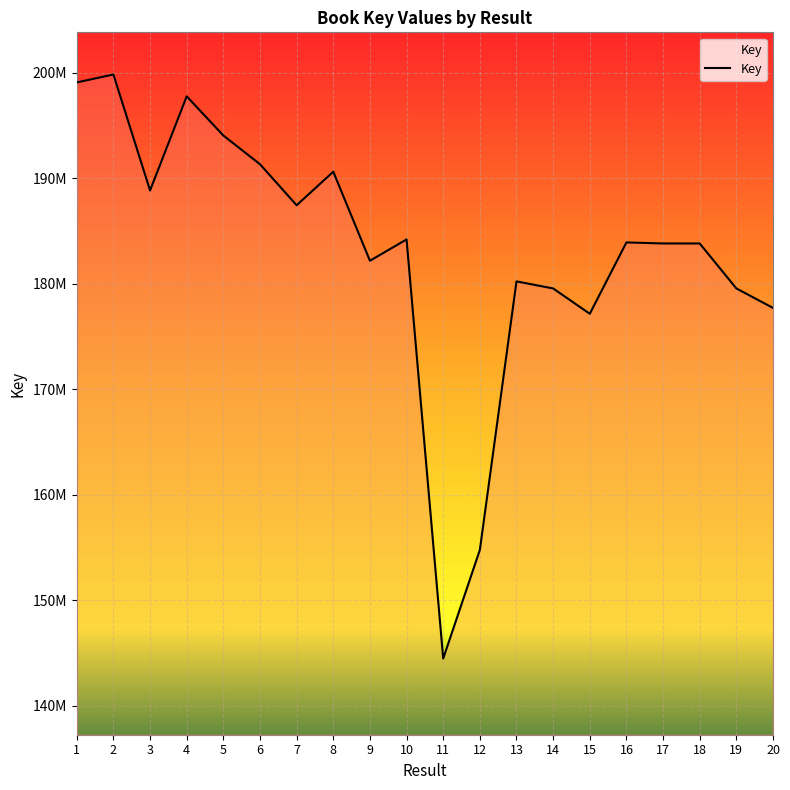

Does the chart display data point markers on the line(s)?

No